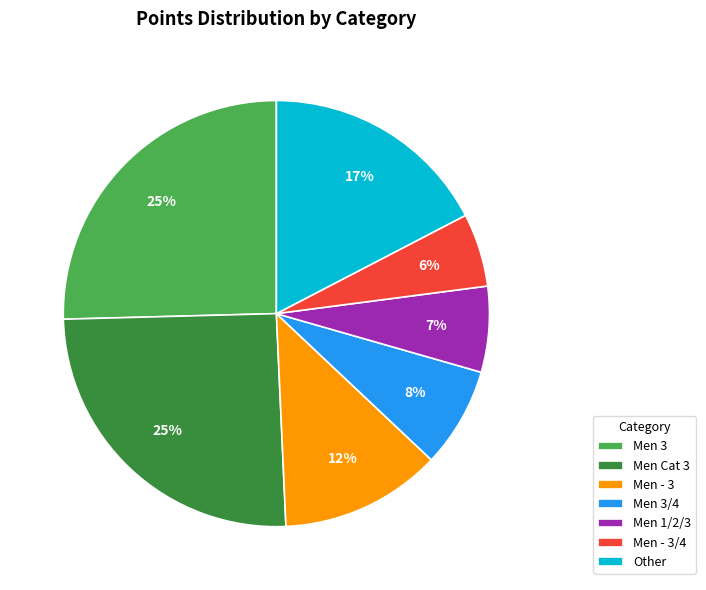

Which slice is the smallest?

Men - 3/4